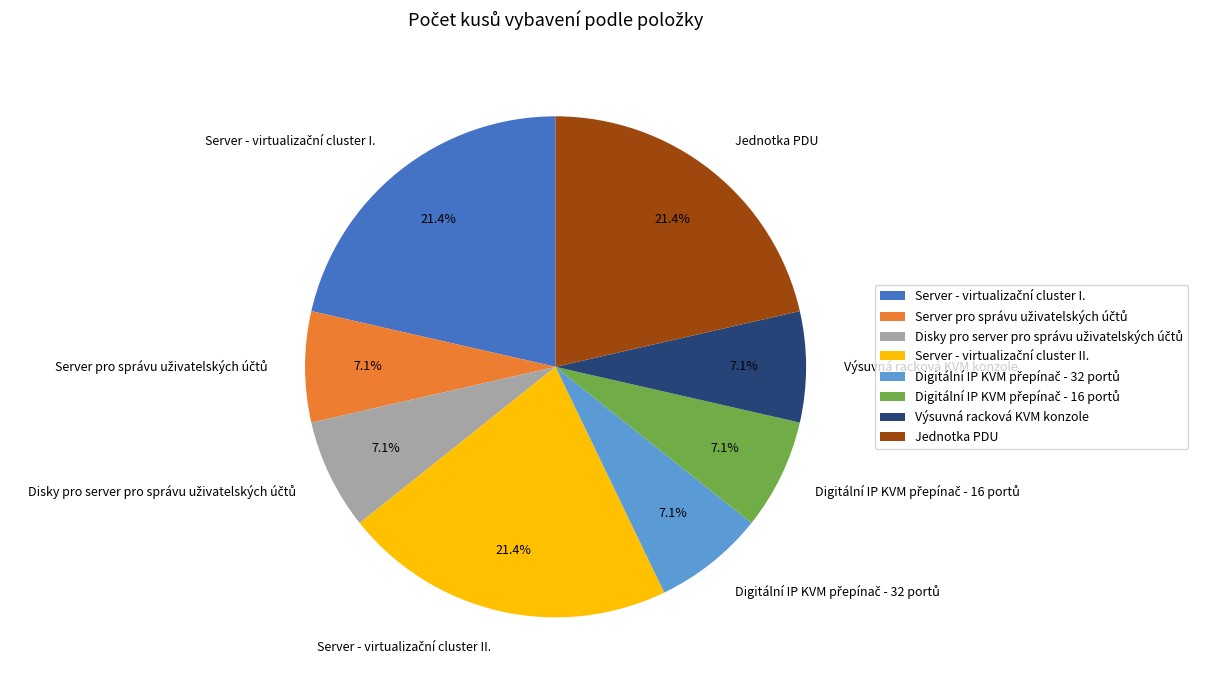

Is there a majority slice in this chart?

No